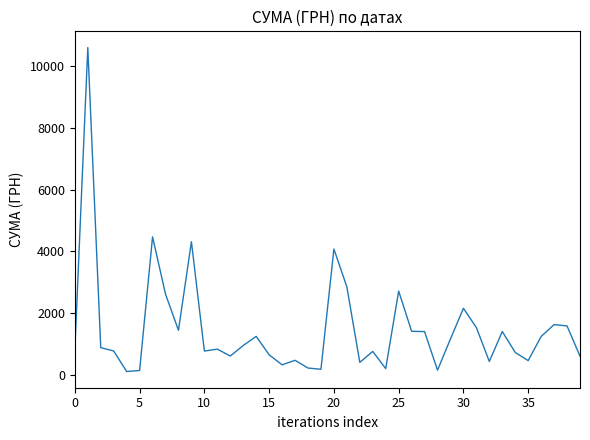

What is the maximum value shown in the chart?

10614.0